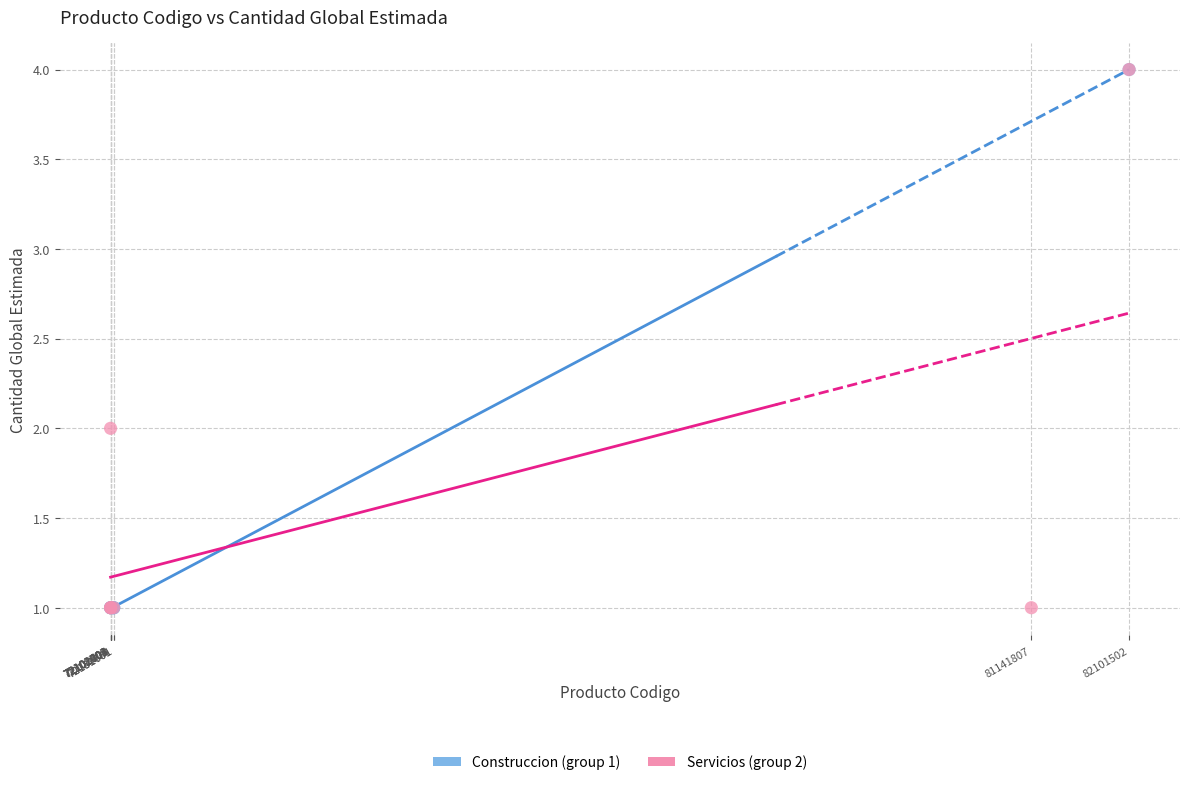

What are all the series names shown in the legend?

Construccion (group 1), Servicios (group 2)